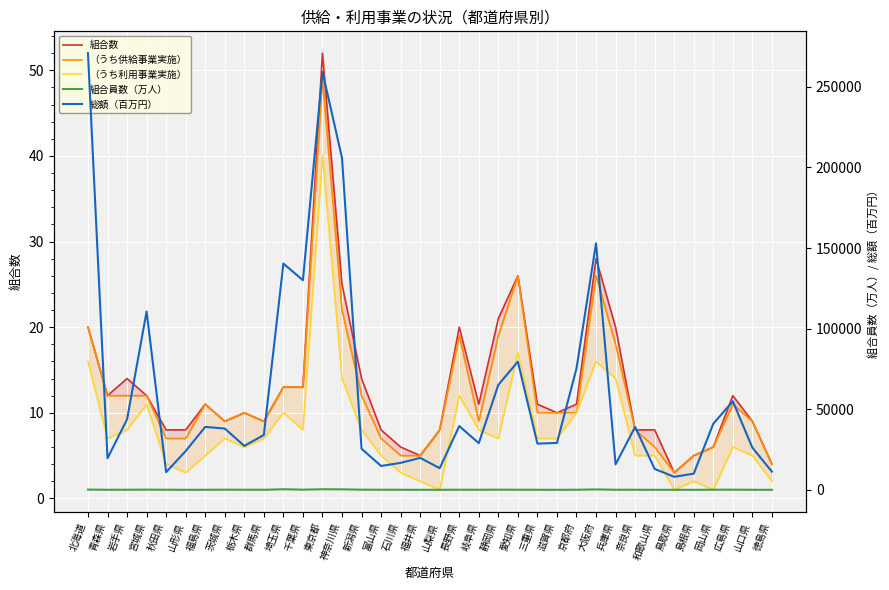

What is the value of the 組合数 point at the 2nd from the left?

12.0